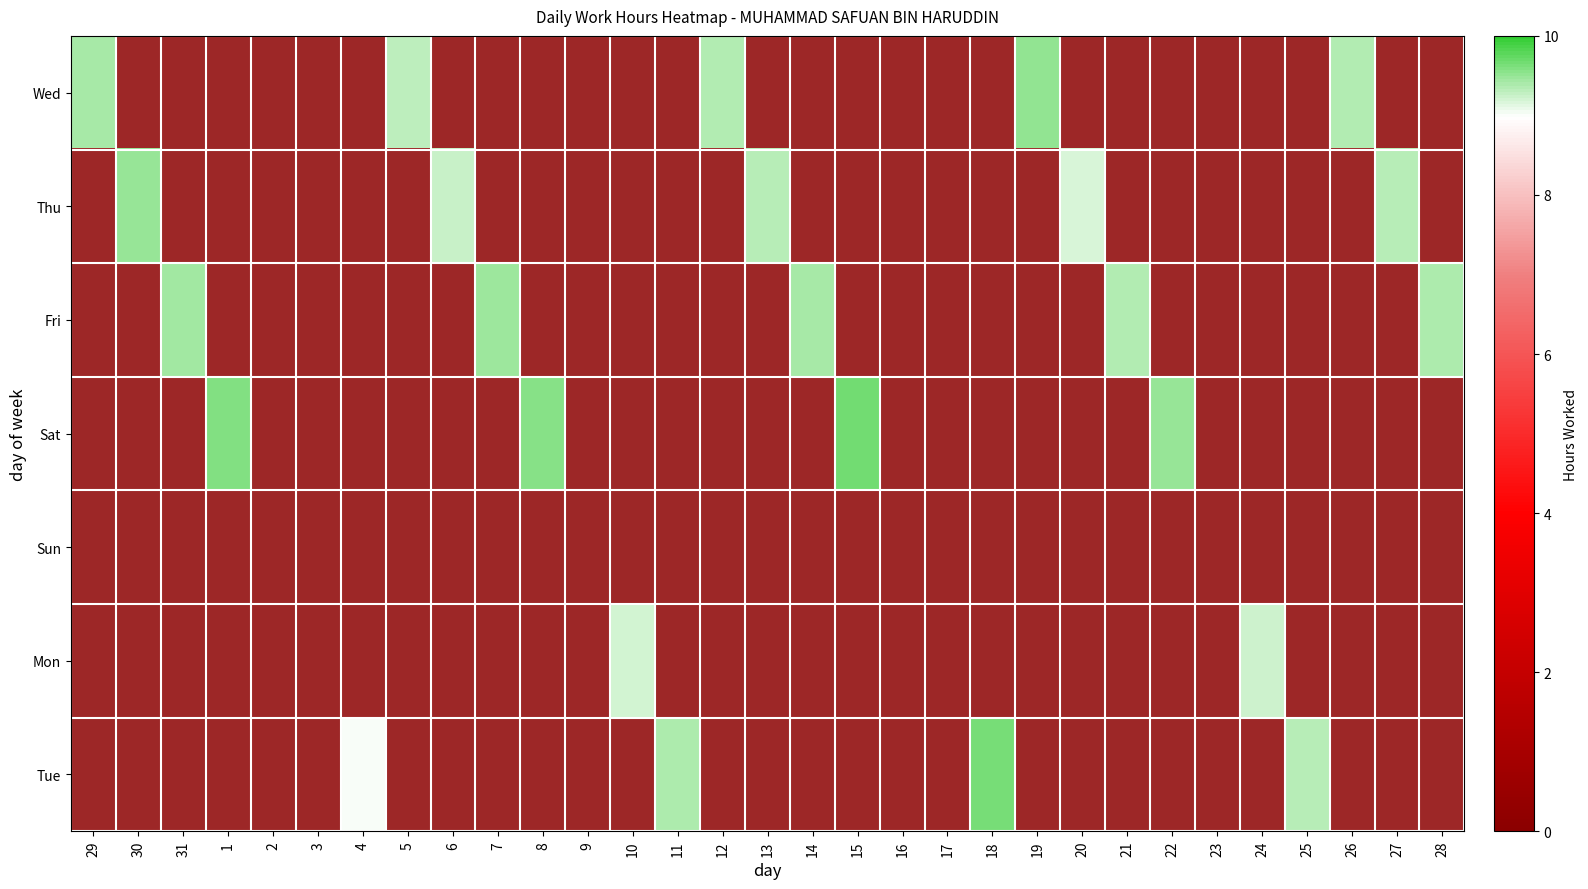

Rank the categories by Sun value from lowest to highest.

29, 30, 31, 1, 2, 3, 4, 5, 6, 7, 8, 9, 10, 11, 12, 13, 14, 15, 16, 17, 18, 19, 20, 21, 22, 23, 24, 25, 26, 27, 28